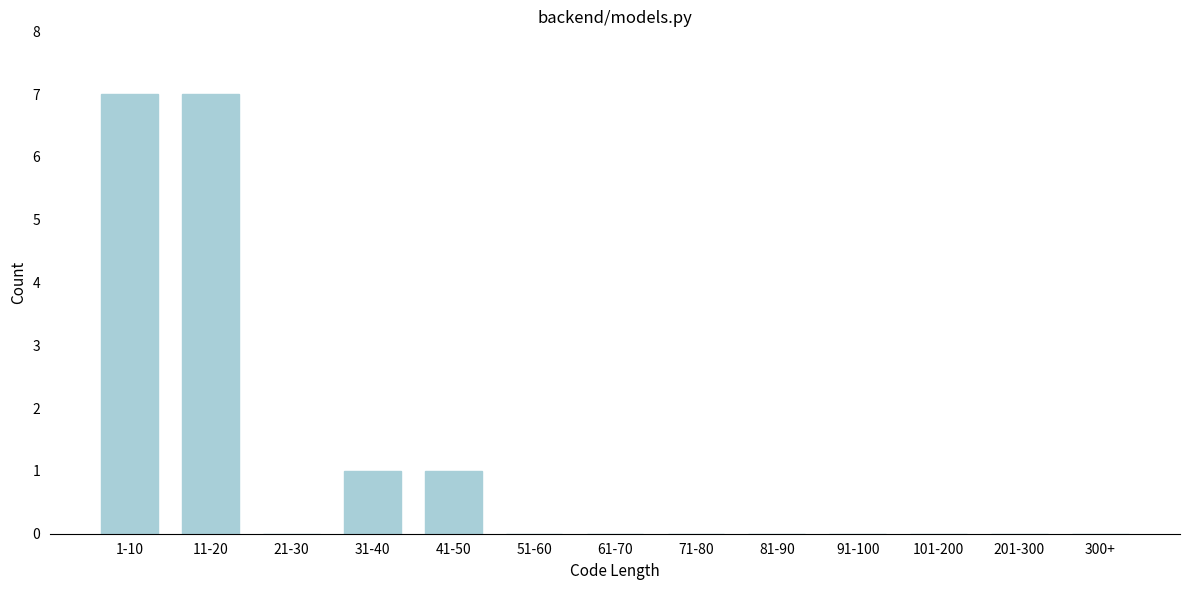

Reading right to left, list all the values displayed in this chart.

300+=0	201-300=0	101-200=0	91-100=0	81-90=0	71-80=0	61-70=0	51-60=0	41-50=1	31-40=1	21-30=0	11-20=7	1-10=7